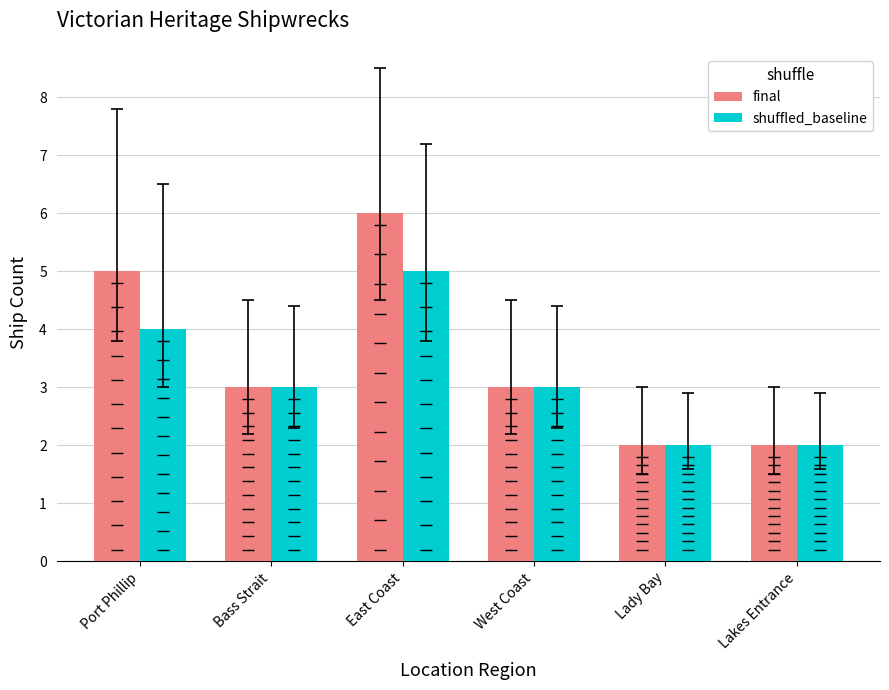

Count the number of data series in this chart.

2